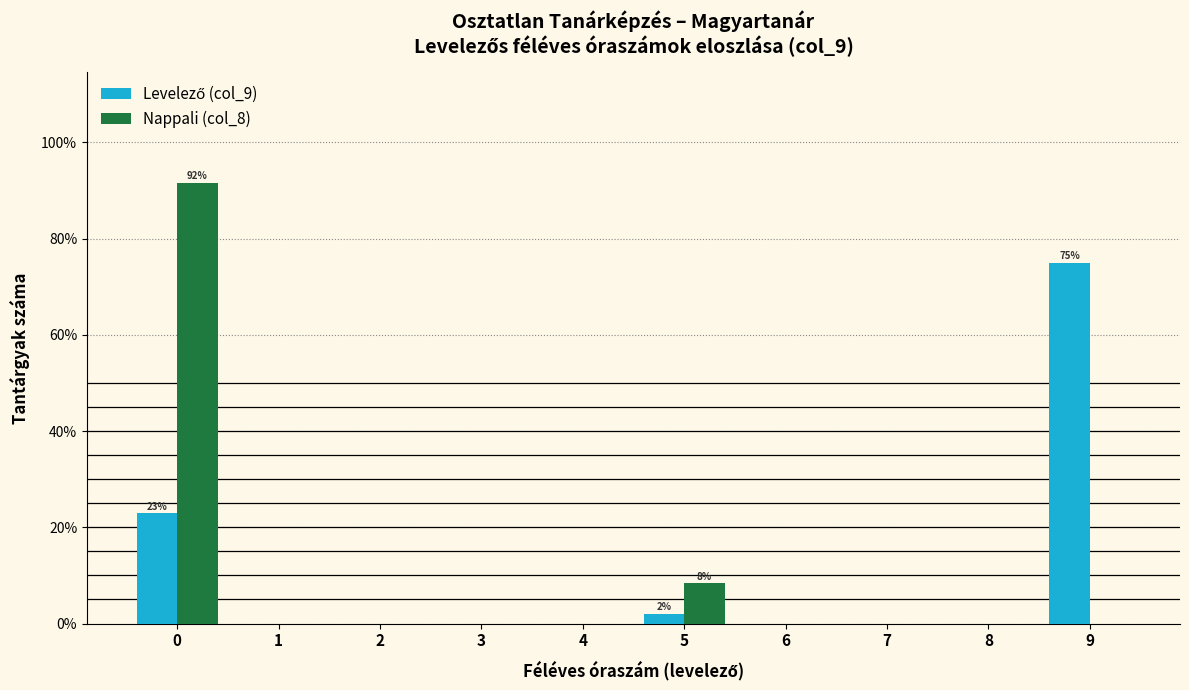

In the Nappali (col_8) series, which range on the x-axis has the tallest bar?

-0.5 to 0.5